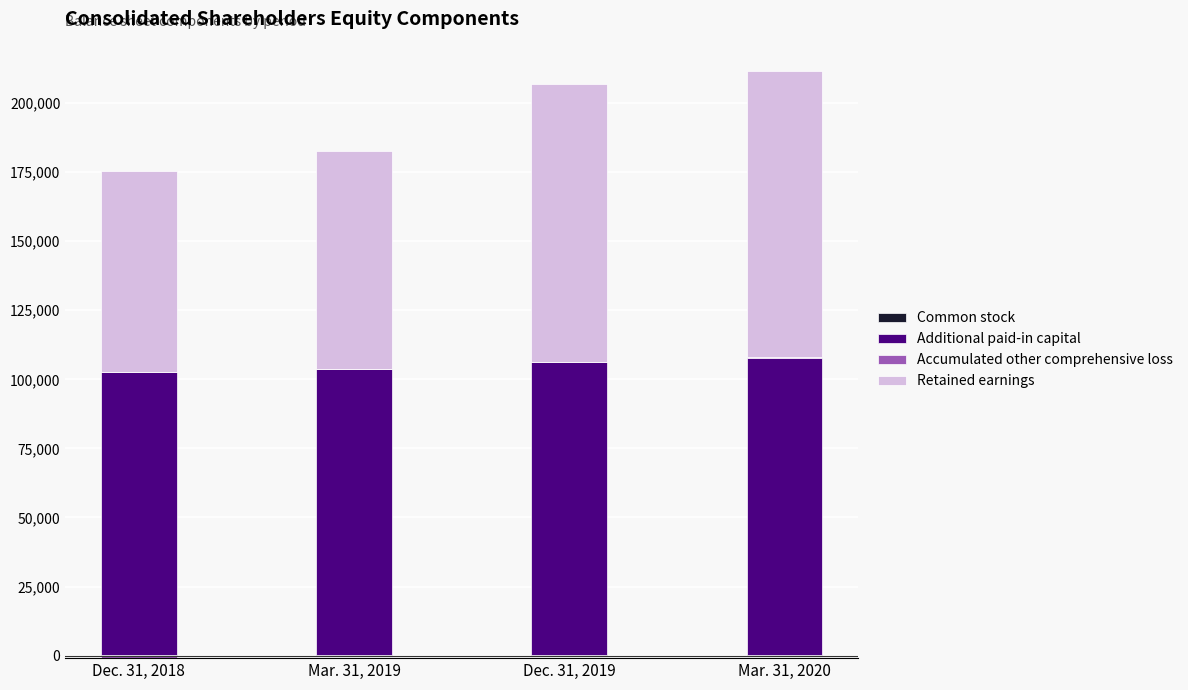

What is the difference between the highest and lowest values at Dec. 31, 2018?

102625